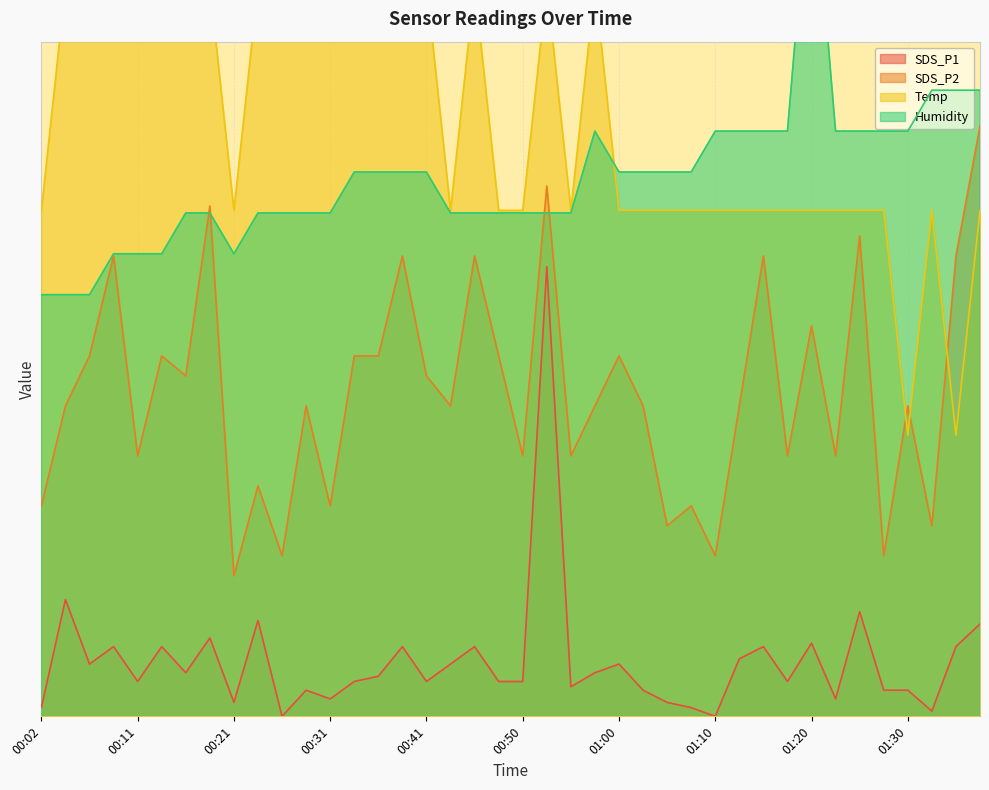

Reading right to left, what are all the values shown in this chart?

SDS_P1: 01:37=1.6	01:34=1.2	01:32=0.1	01:30=0.5	01:27=0.5	01:25=1.9	01:22=0.3	01:20=1.3	01:17=0.6	01:15=1.2	01:12=1.0	01:10=0.0	01:08=0.2	01:05=0.2	01:03=0.5	01:00=0.9	00:58=0.8	00:55=0.5	00:53=8.0	00:50=0.6	00:48=0.6	00:46=1.2	00:43=0.9	00:41=0.6	00:38=1.2	00:36=0.7	00:33=0.6	00:31=0.3	00:29=0.5	00:26=0.0	00:24=1.7	00:21=0.2	00:19=1.4	00:16=0.8	00:14=1.2	00:11=0.6	00:09=1.2	00:07=0.9	00:04=2.1	00:02=0.2
SDS_P2: 01:37=10.5	01:34=8.2	01:32=3.4	01:30=5.5	01:27=2.9	01:25=8.5	01:22=4.6	01:20=6.9	01:17=4.6	01:15=8.2	01:12=5.5	01:10=2.9	01:08=3.7	01:05=3.4	01:03=5.5	01:00=6.4	00:58=5.5	00:55=4.6	00:53=9.4	00:50=4.6	00:48=6.4	00:46=8.2	00:43=5.5	00:41=6.1	00:38=8.2	00:36=6.4	00:33=6.4	00:31=3.7	00:29=5.5	00:26=2.9	00:24=4.1	00:21=2.5	00:19=9.1	00:16=6.1	00:14=6.4	00:11=4.6	00:09=8.2	00:07=6.4	00:04=5.5	00:02=3.7
Temp: 01:37=9.0	01:34=5.0	01:32=9.0	01:30=5.0	01:27=9.0	01:25=9.0	01:22=9.0	01:20=9.0	01:17=9.0	01:15=9.0	01:12=9.0	01:10=9.0	01:08=9.0	01:05=9.0	01:03=9.0	01:00=9.0	00:58=13.0	00:55=9.0	00:53=13.0	00:50=9.0	00:48=9.0	00:46=13.0	00:43=9.0	00:41=13.0	00:38=13.0	00:36=13.0	00:33=13.0	00:31=13.0	00:29=13.0	00:26=13.0	00:24=13.0	00:21=9.0	00:19=13.0	00:16=13.0	00:14=13.0	00:11=13.0	00:09=13.0	00:07=13.0	00:04=13.0	00:02=9.0
Humidity: 01:37=11.1	01:34=11.1	01:32=11.1	01:30=10.4	01:27=10.4	01:25=10.4	01:22=10.4	01:20=15.5	01:17=10.4	01:15=10.4	01:12=10.4	01:10=10.4	01:08=9.7	01:05=9.7	01:03=9.7	01:00=9.7	00:58=10.4	00:55=9.0	00:53=9.0	00:50=9.0	00:48=9.0	00:46=9.0	00:43=9.0	00:41=9.7	00:38=9.7	00:36=9.7	00:33=9.7	00:31=9.0	00:29=9.0	00:26=9.0	00:24=9.0	00:21=8.2	00:19=9.0	00:16=9.0	00:14=8.2	00:11=8.2	00:09=8.2	00:07=7.5	00:04=7.5	00:02=7.5